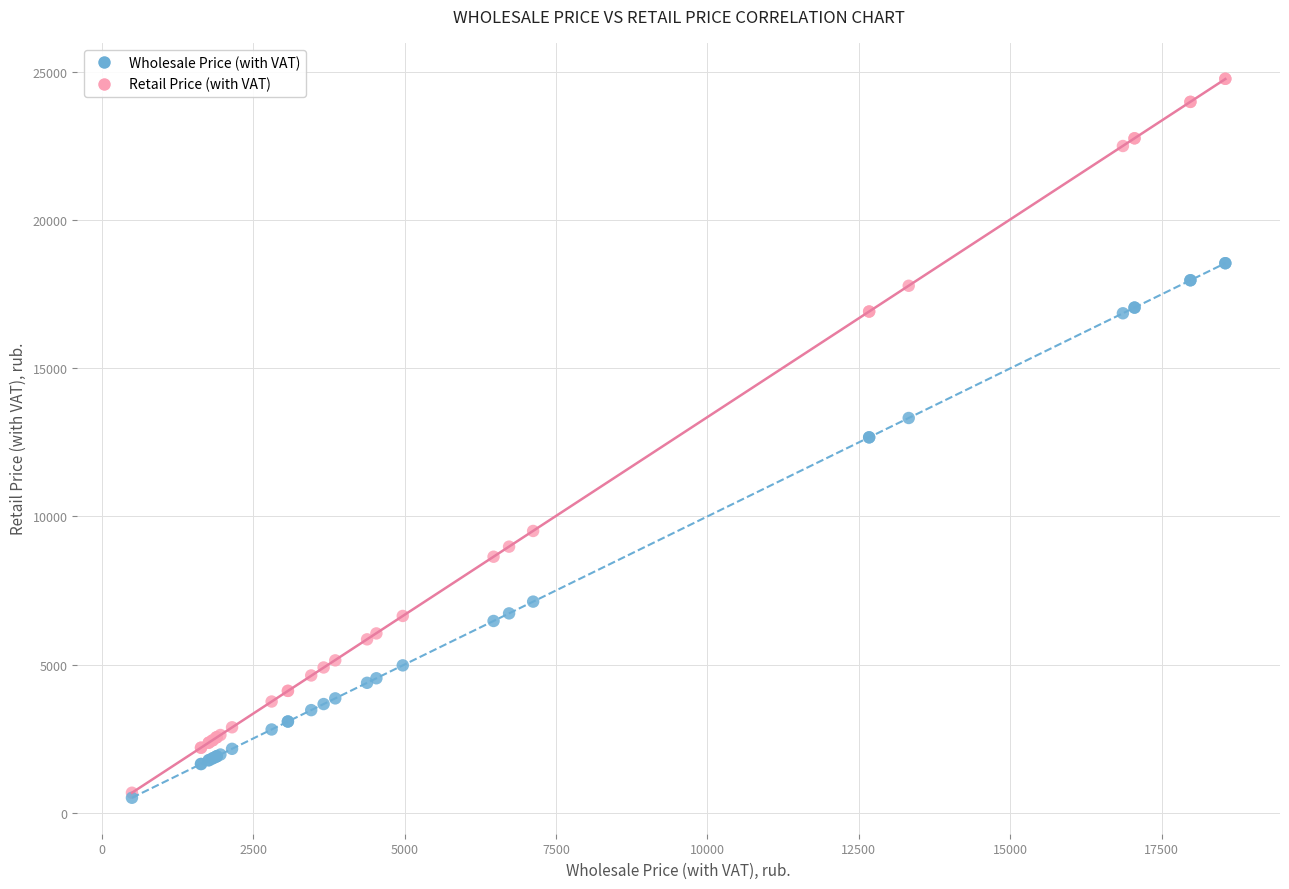

What are all the series names shown in the legend?

Wholesale Price (with VAT), Retail Price (with VAT)